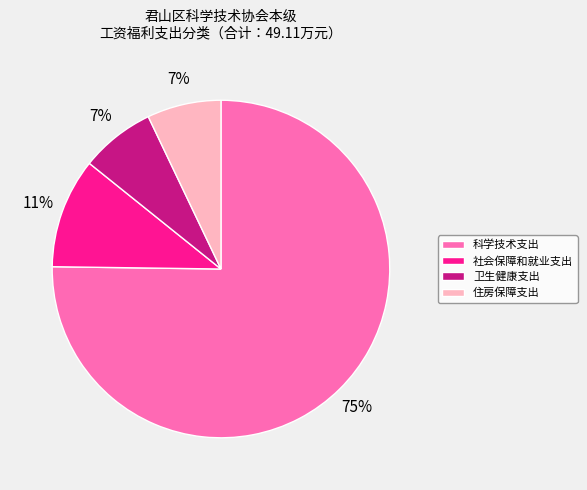

Between 卫生健康支出 and 社会保障和就业支出, which is larger?

社会保障和就业支出